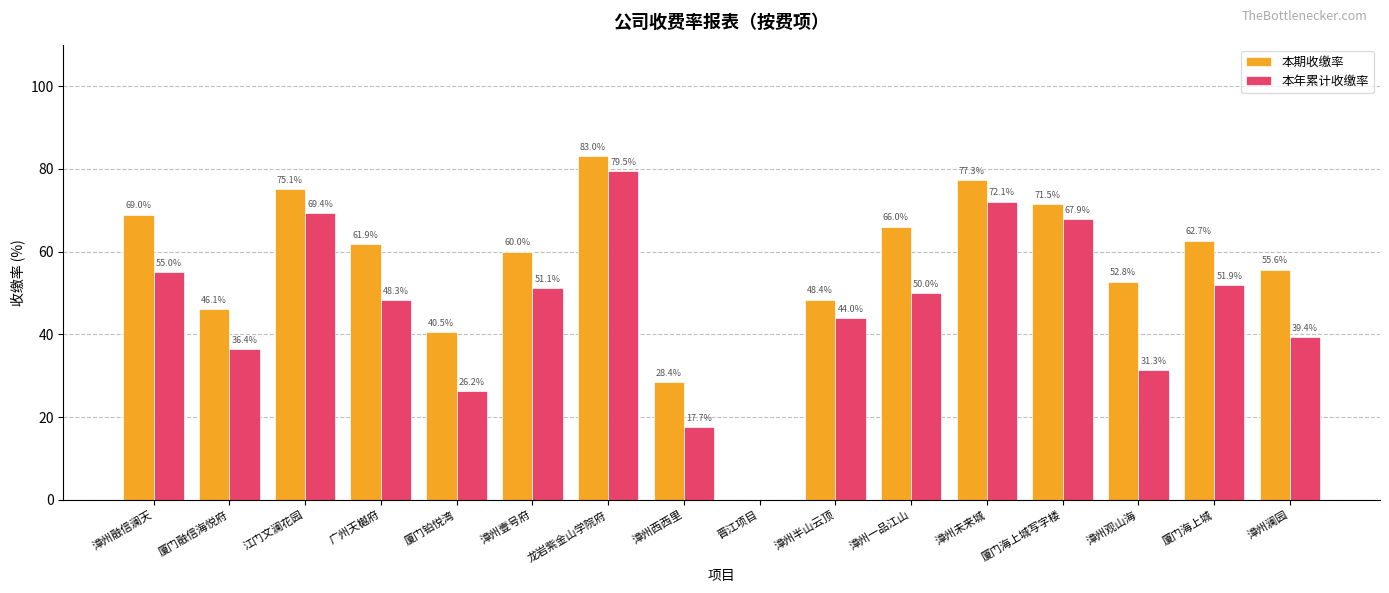

What is the sum of all 本年累计收缴率 values?

740.2